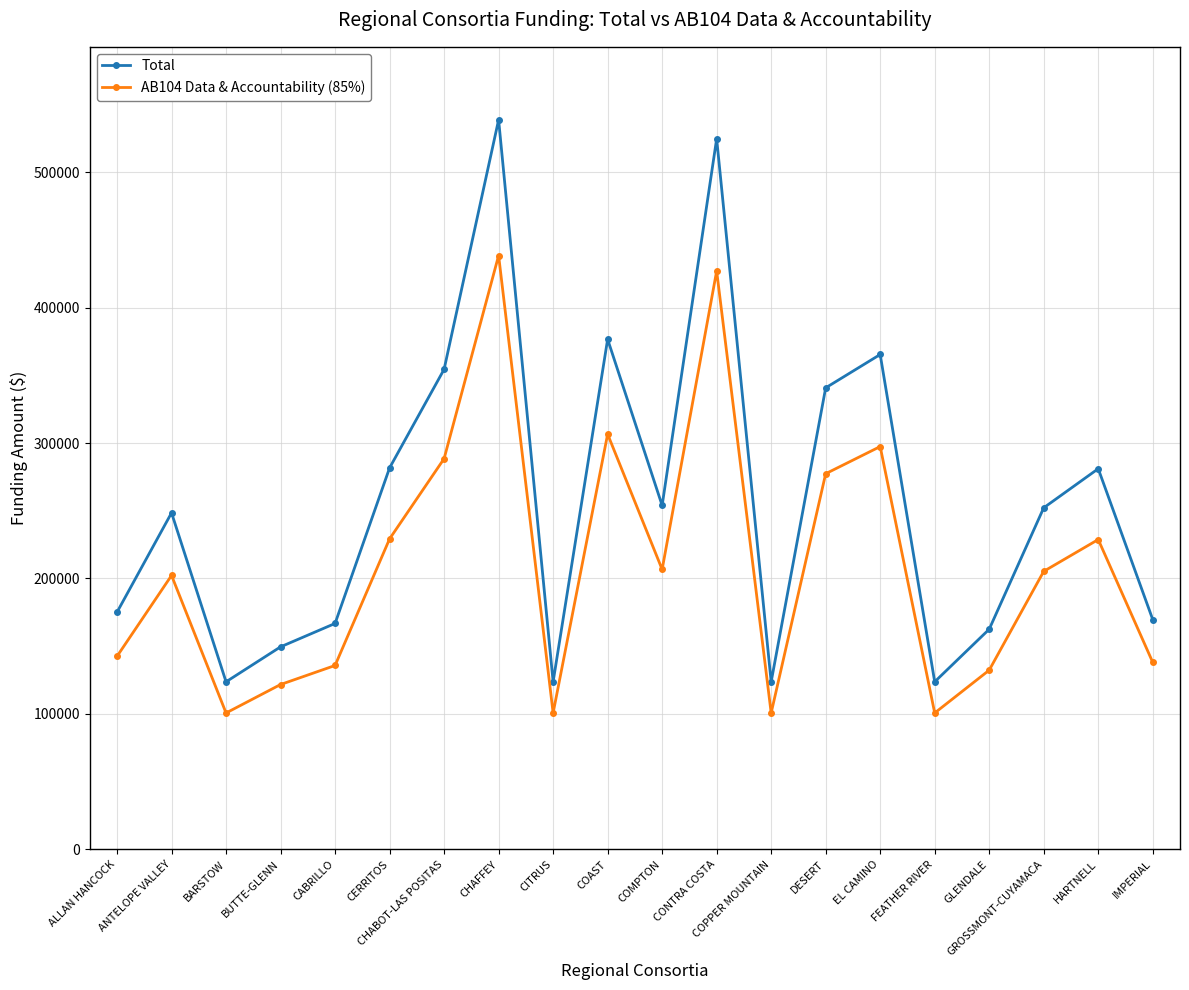

What is the label of the 15th point from the right?

CERRITOS